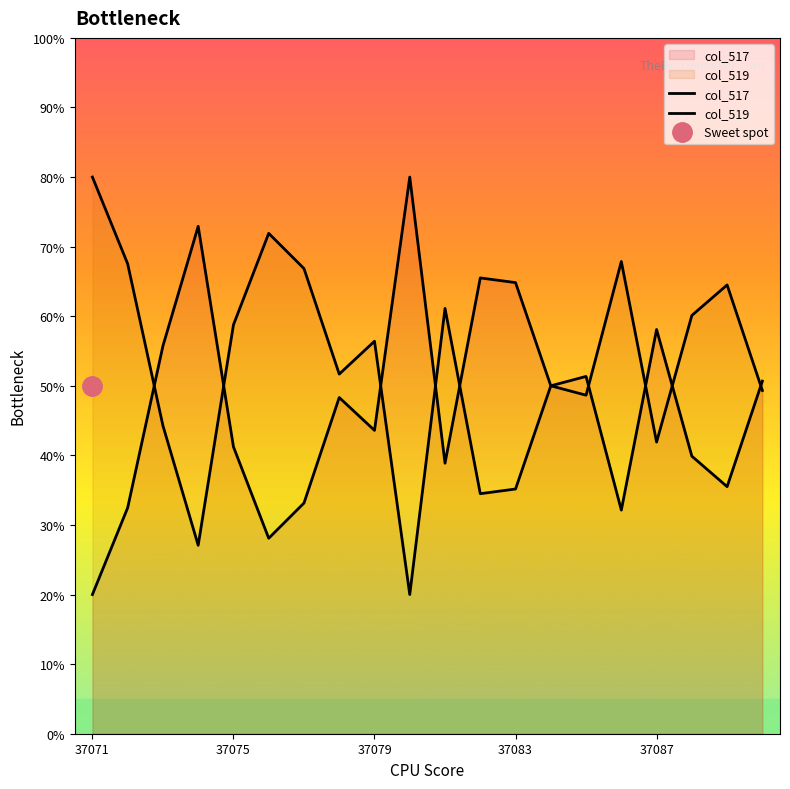

Which category has the highest value in the col_519 series?

37071